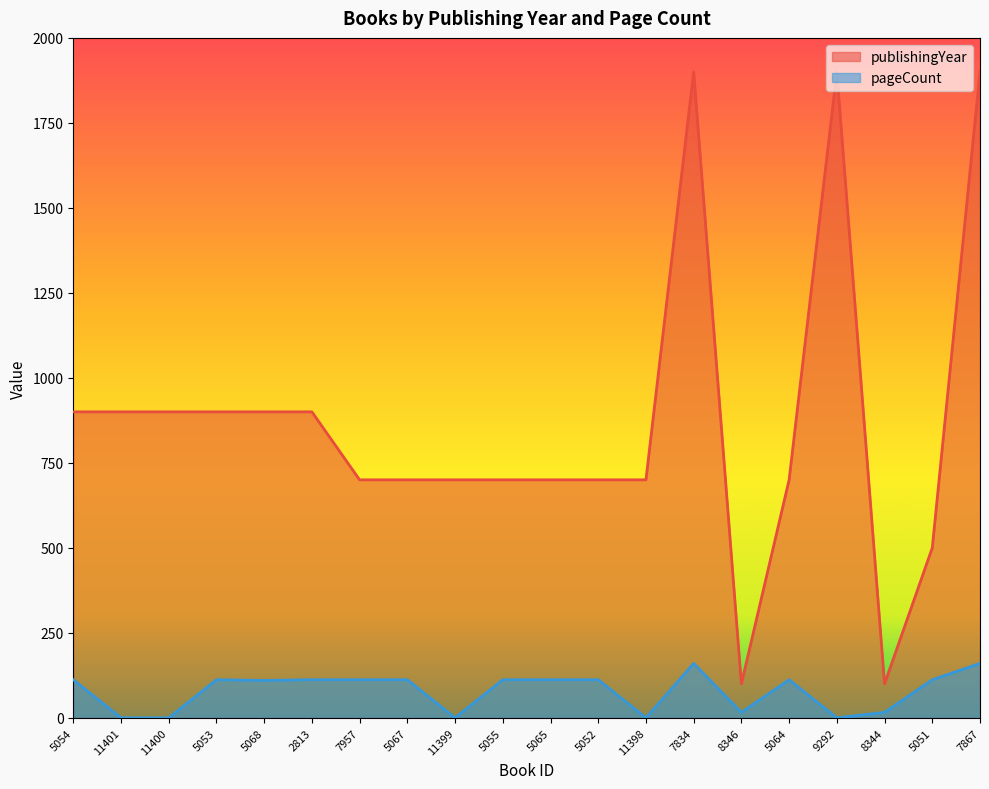

The pageCount series shows 112.0 at 5067. True or false?

True